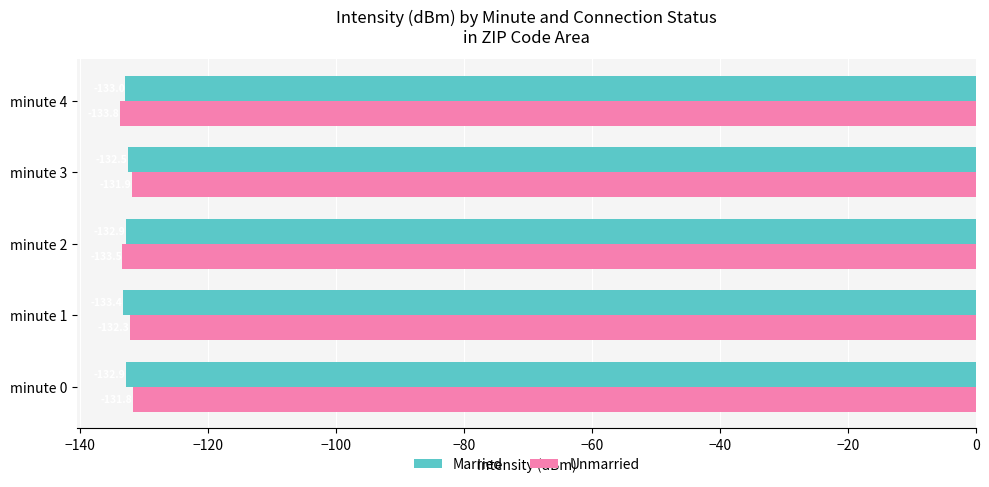

What is the spread (max minus min) of values at minute 2?

0.6